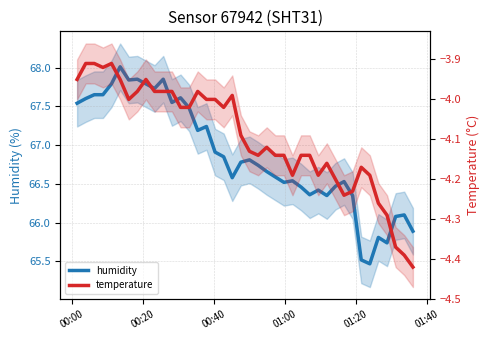

Is this an area chart (filled region under the line)?

No